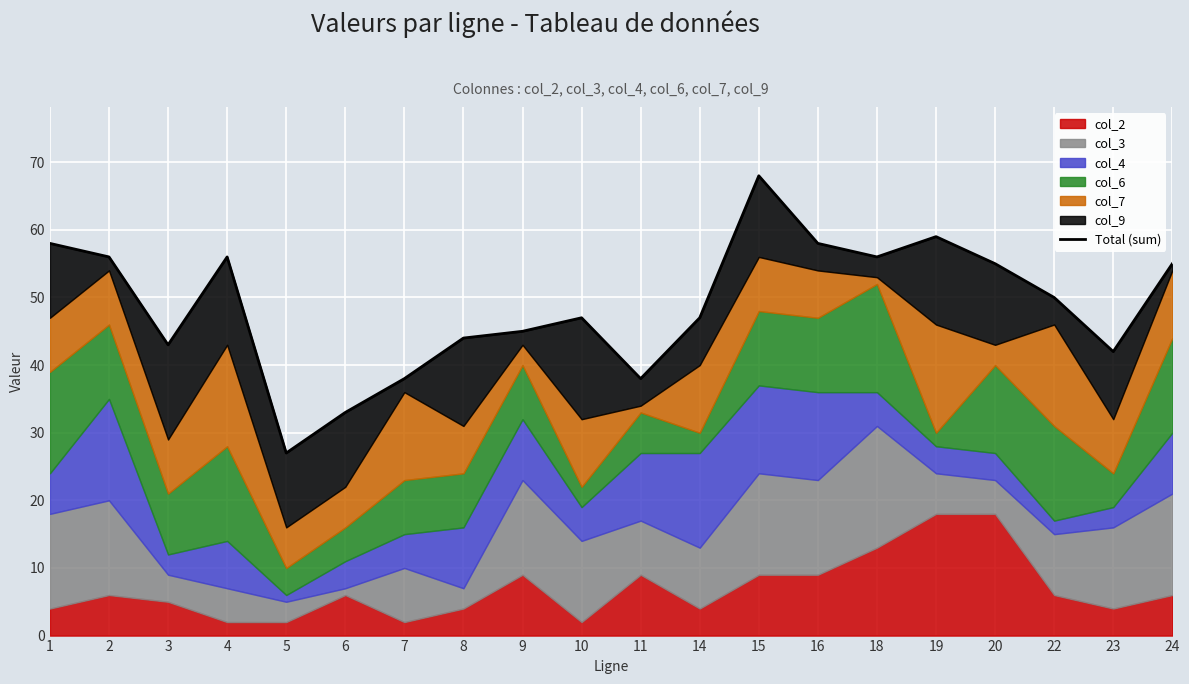

How many lines are shown in the chart?

1